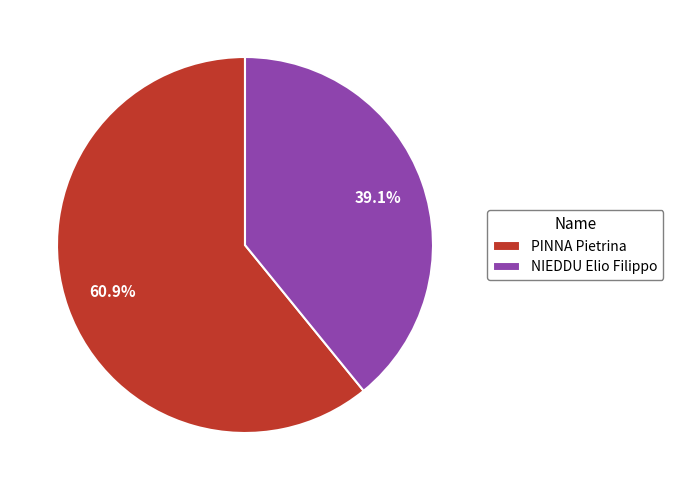

The PINNA Pietrina slice represents 61% of the pie. True or false?

True